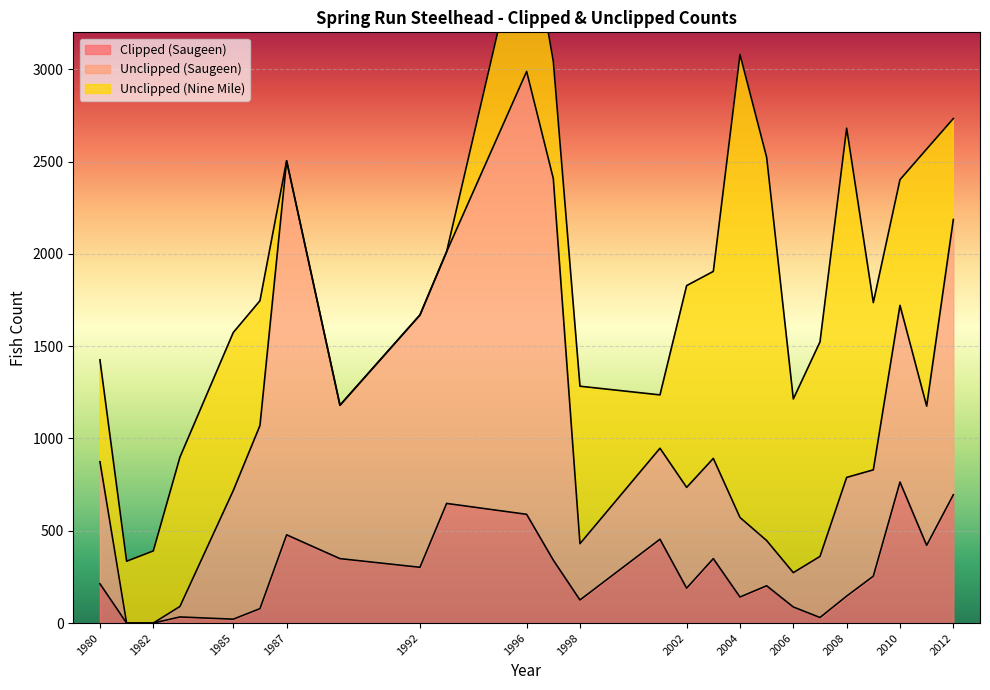

How many values in the Clipped (Saugeen) series are below 213?

12